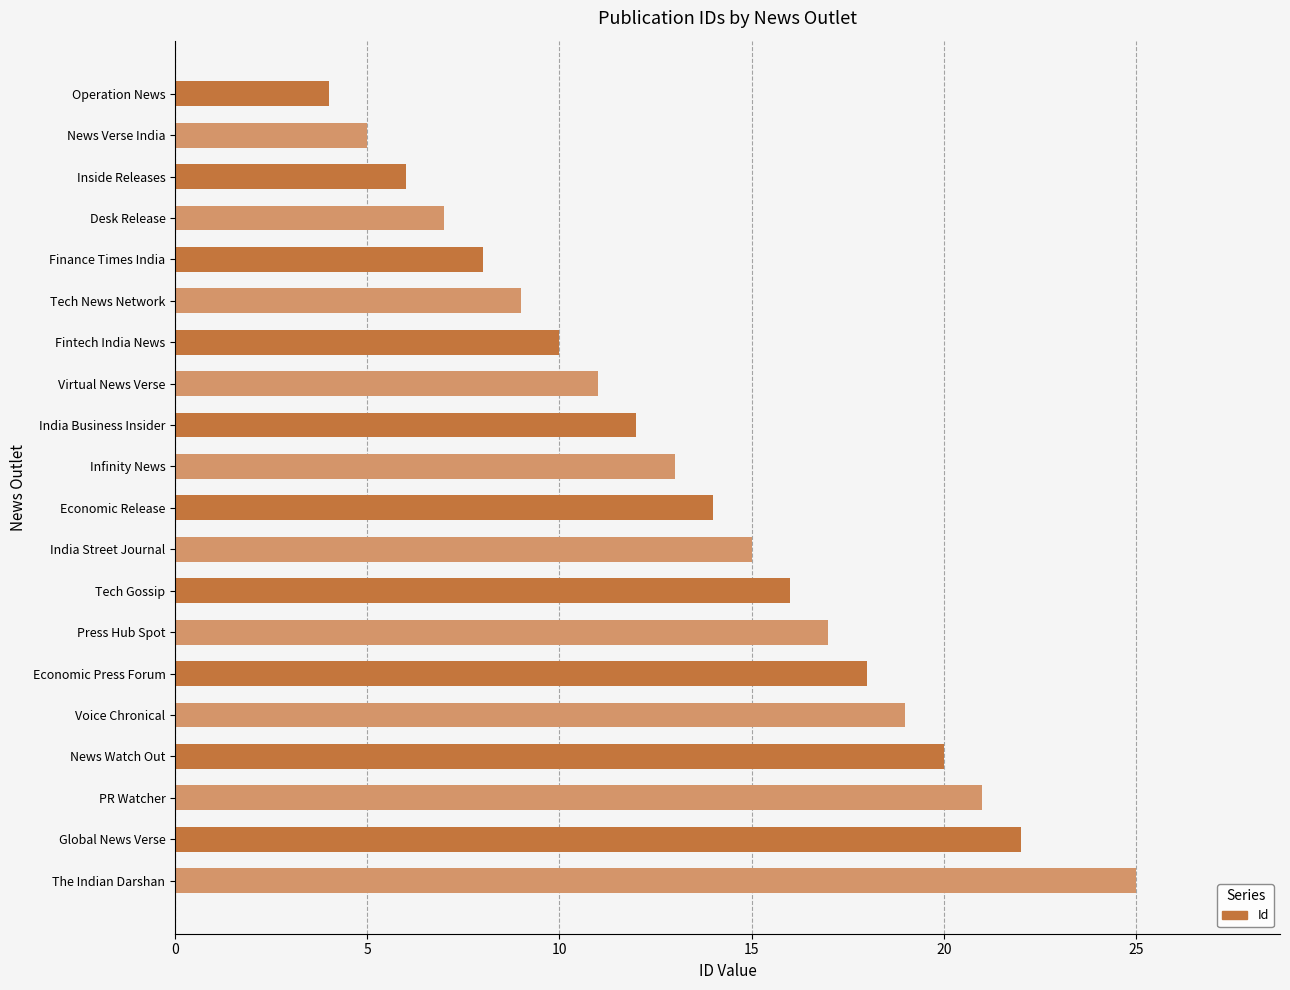

What is the average value?

14